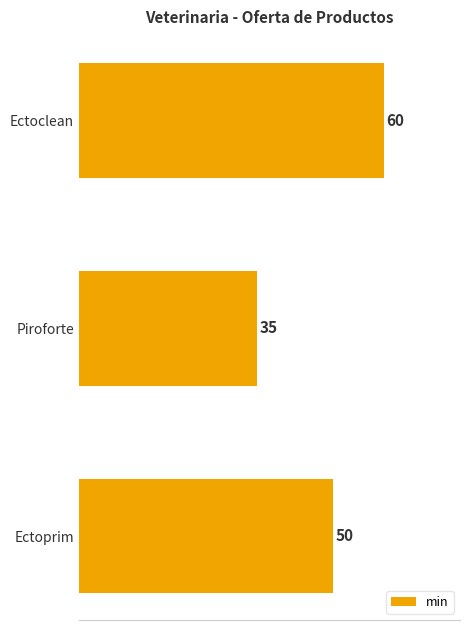

Which category has the highest value across all series?

Ectoclean